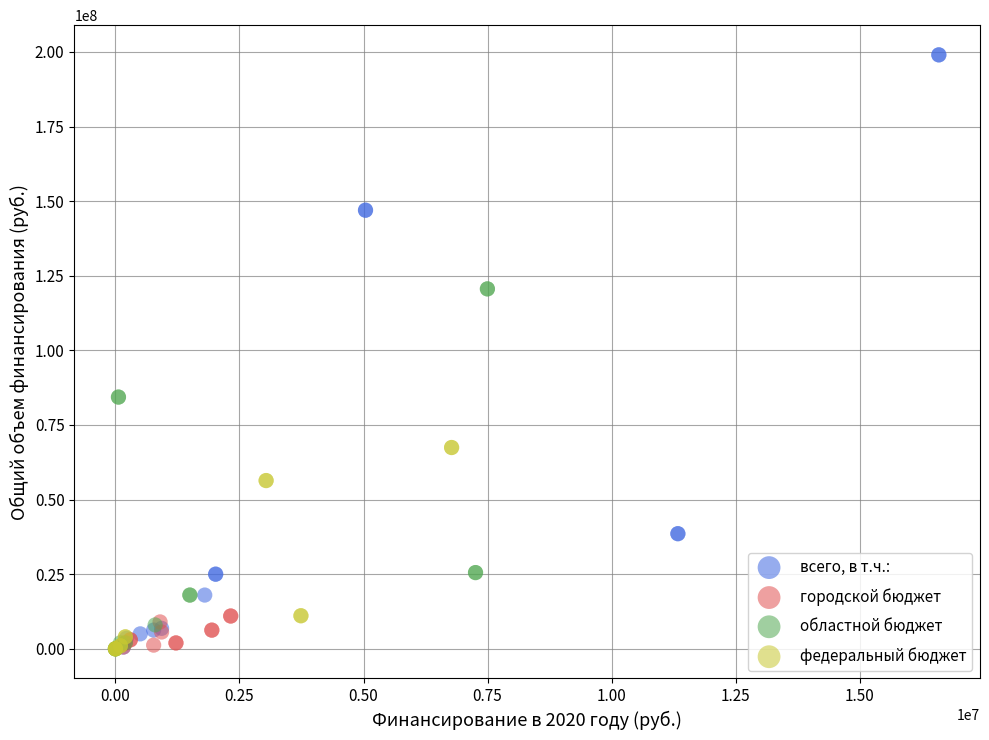

Which series reaches the maximum Y coordinate?

всего, в т.ч.: